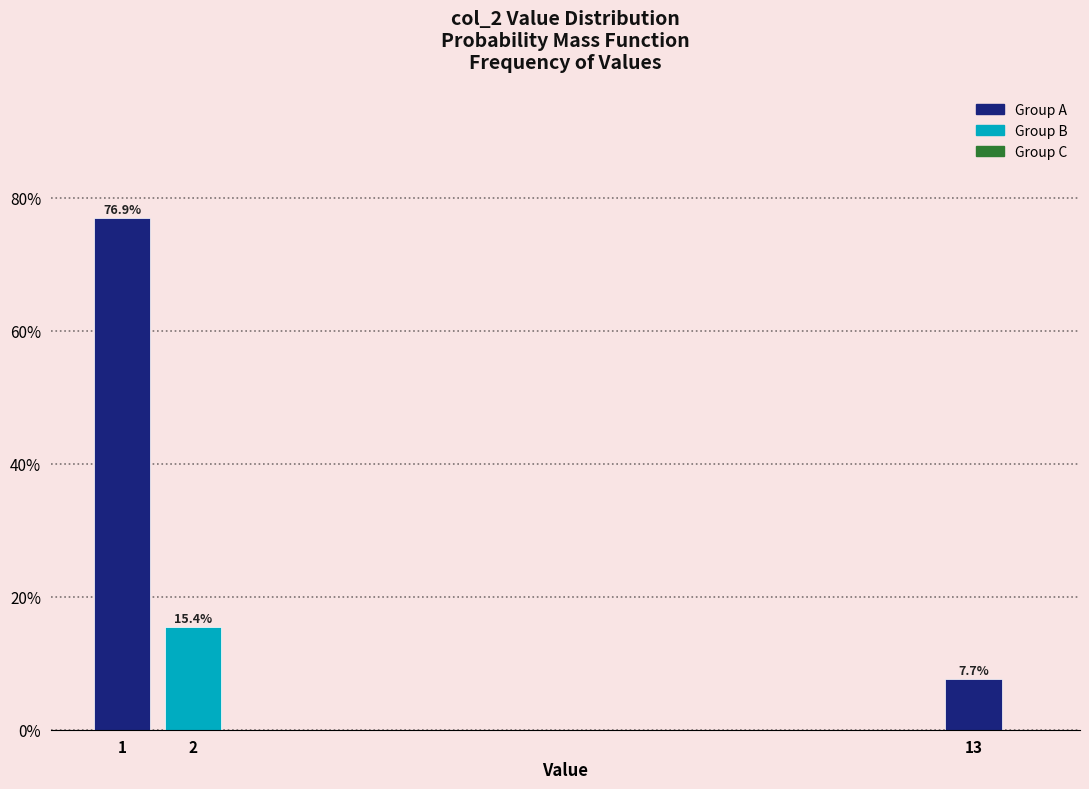

Over which range of the x-axis is the bar tallest?

0.5 to 1.5